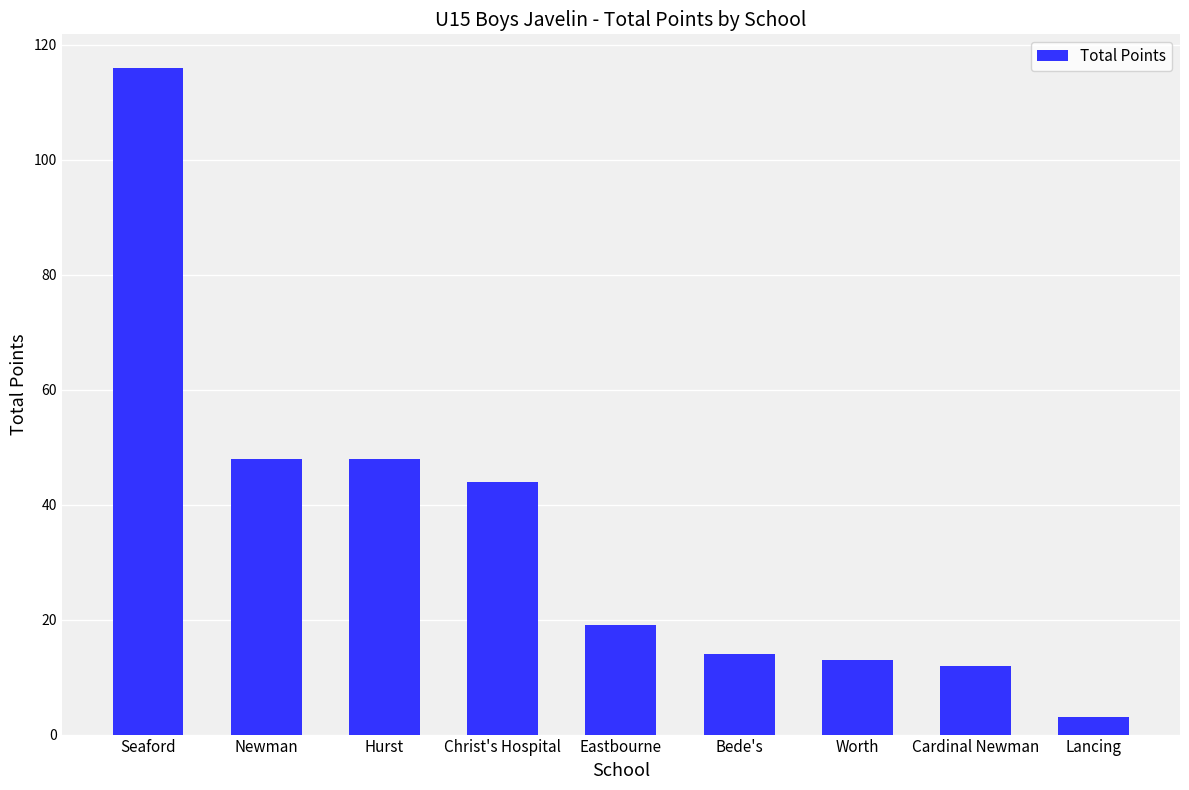

The chart shows a value of 12 at Cardinal Newman. True or false?

True